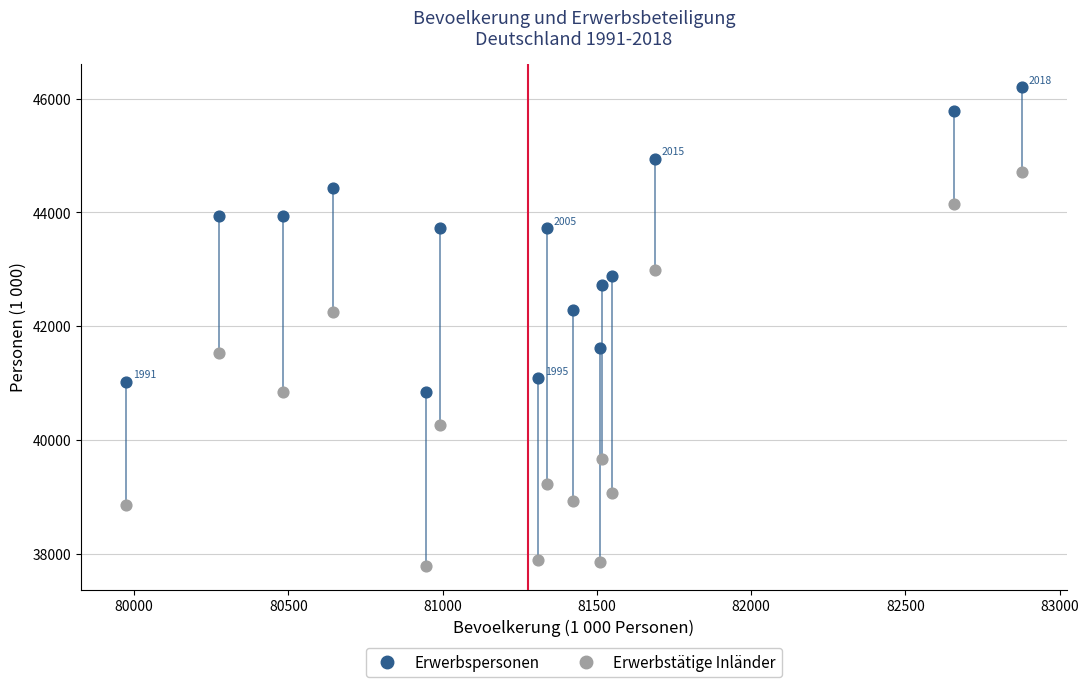

Across all data points, what is the range of X values (max minus min)?

2904